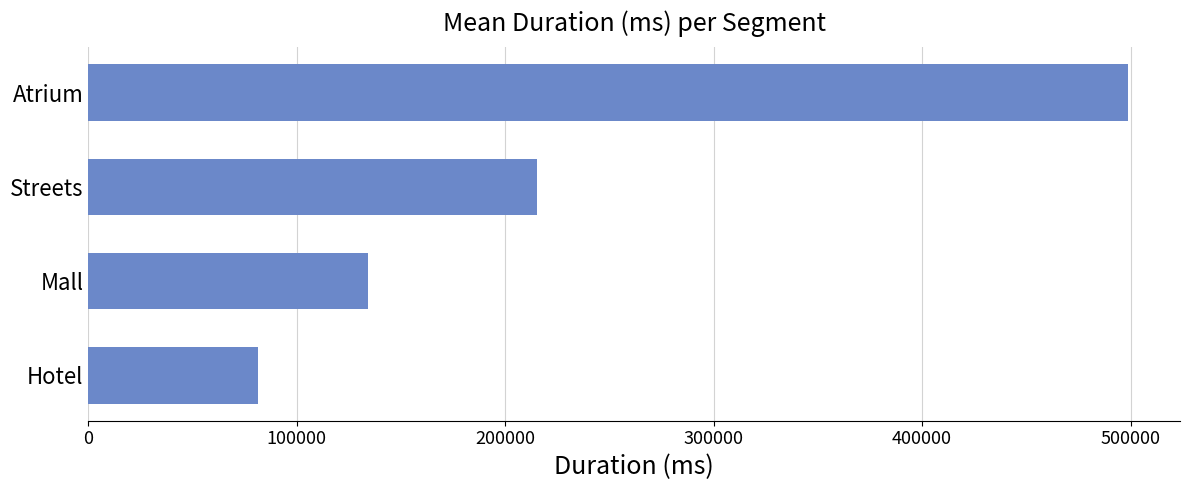

Approximately how many times larger is the value at Streets compared to Atrium?

0.4